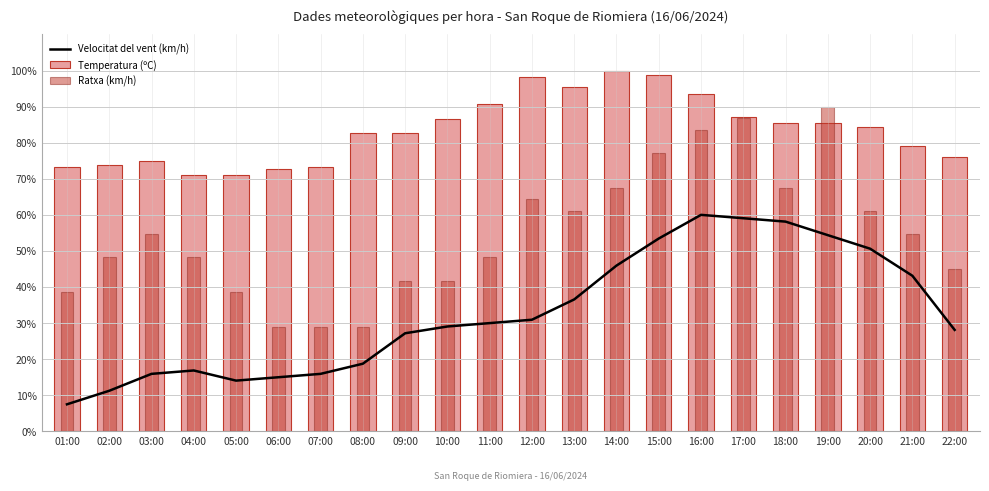

True or false: Velocitat del vent (km/h) has a value of 3.0 at 06:00.

True